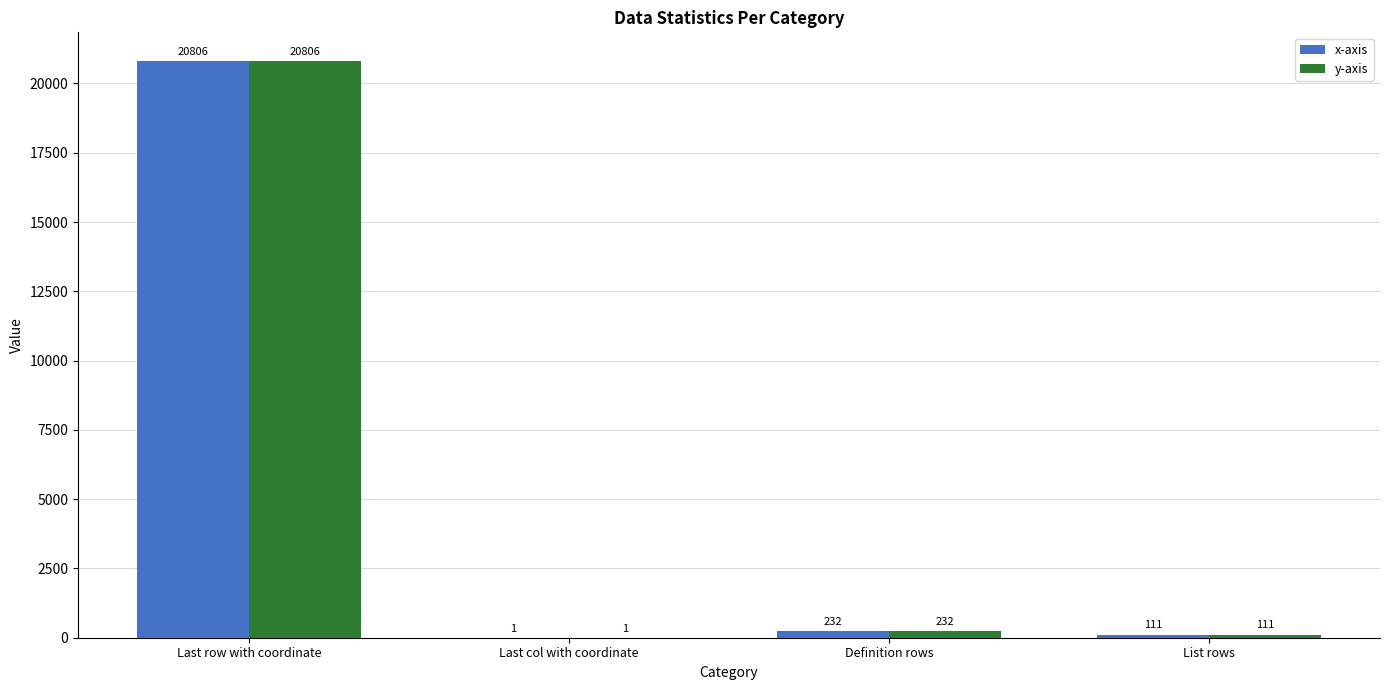

At which category is the sum across all series the highest?

Last row with coordinate